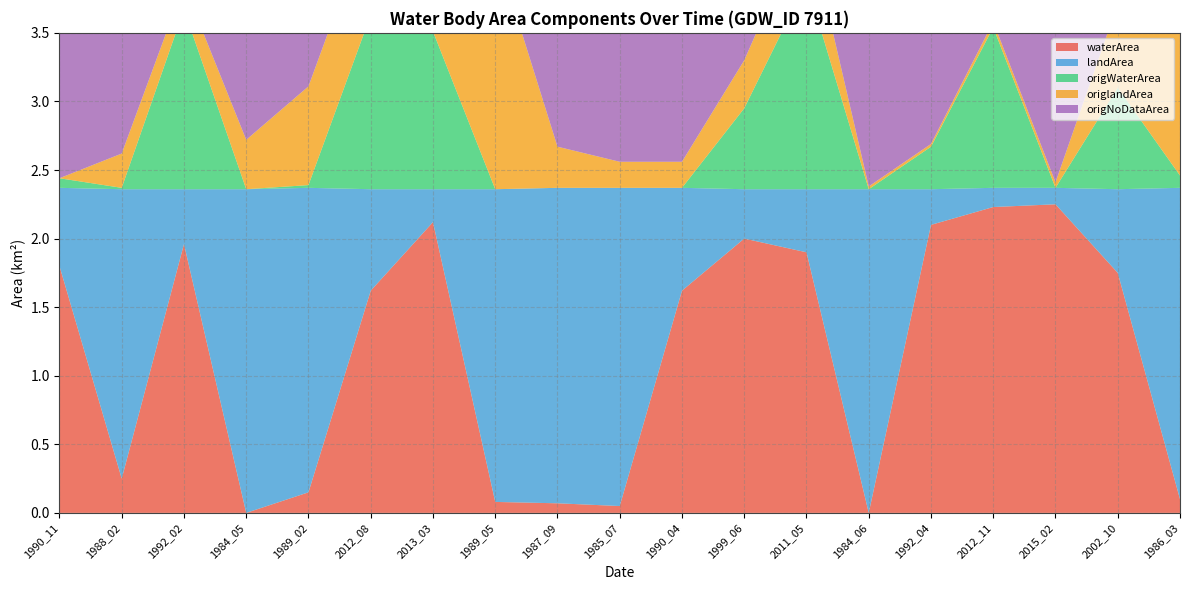

Reading left to right, extract all data points from this chart.

waterArea: 1990_11=1.8	1988_02=0.2	1992_02=2.0	1984_05=0.0	1989_02=0.1	2012_08=1.6	2013_03=2.1	1989_05=0.1	1987_09=0.1	1985_07=0.1	1990_04=1.6	1999_06=2.0	2011_05=1.9	1984_06=0.0	1992_04=2.1	2012_11=2.2	2015_02=2.2	2002_10=1.8	1986_03=0.1
landArea: 1990_11=0.6	1988_02=2.1	1992_02=0.4	1984_05=2.4	1989_02=2.2	2012_08=0.7	2013_03=0.2	1989_05=2.3	1987_09=2.3	1985_07=2.3	1990_04=0.8	1999_06=0.4	2011_05=0.5	1984_06=2.4	1992_04=0.3	2012_11=0.1	2015_02=0.1	2002_10=0.6	1986_03=2.3
origWaterArea: 1990_11=0.1	1988_02=0.0	1992_02=1.3	1984_05=0.0	1989_02=0.0	2012_08=1.3	2013_03=1.1	1989_05=0.0	1987_09=0.0	1985_07=0.0	1990_04=0.0	1999_06=0.6	2011_05=1.5	1984_06=0.0	1992_04=0.3	2012_11=1.2	2015_02=0.0	2002_10=0.7	1986_03=0.1
origlandArea: 1990_11=0.0	1988_02=0.2	1992_02=0.2	1984_05=0.4	1989_02=0.7	2012_08=0.7	2013_03=0.2	1989_05=1.8	1987_09=0.3	1985_07=0.2	1990_04=0.2	1999_06=0.3	2011_05=0.5	1984_06=0.0	1992_04=0.0	2012_11=0.0	2015_02=0.0	2002_10=0.6	1986_03=1.7
origNoDataArea: 1990_11=2.3	1988_02=2.1	1992_02=0.9	1984_05=2.0	1989_02=1.6	2012_08=0.4	2013_03=1.0	1989_05=0.6	1987_09=2.1	1985_07=2.2	1990_04=2.2	1999_06=1.4	2011_05=0.4	1984_06=2.4	1992_04=2.0	2012_11=1.1	2015_02=2.3	2002_10=1.0	1986_03=0.6